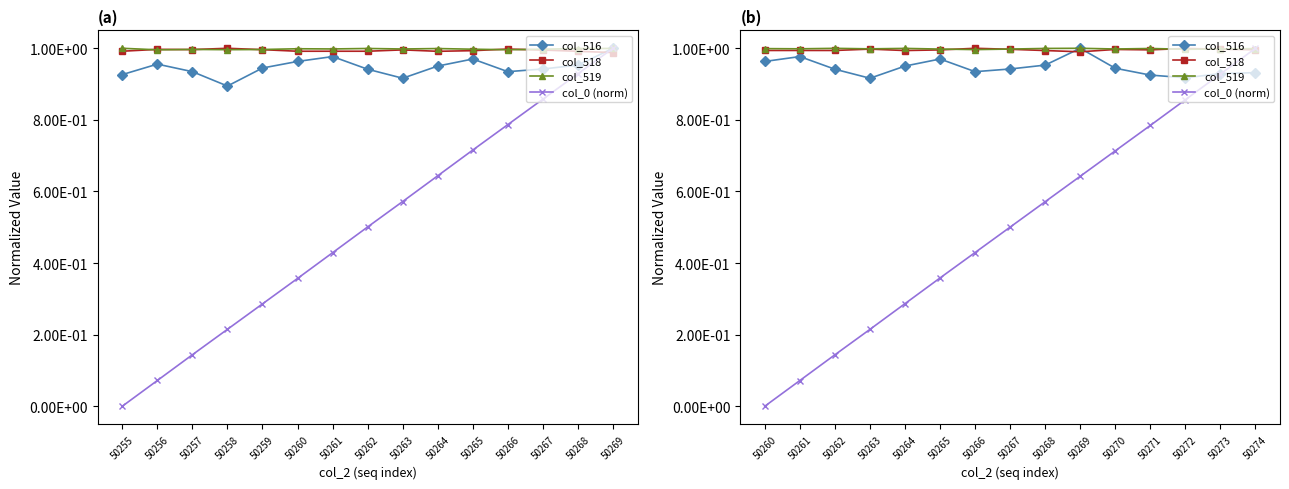

Is this an area chart (filled region under the line)?

No